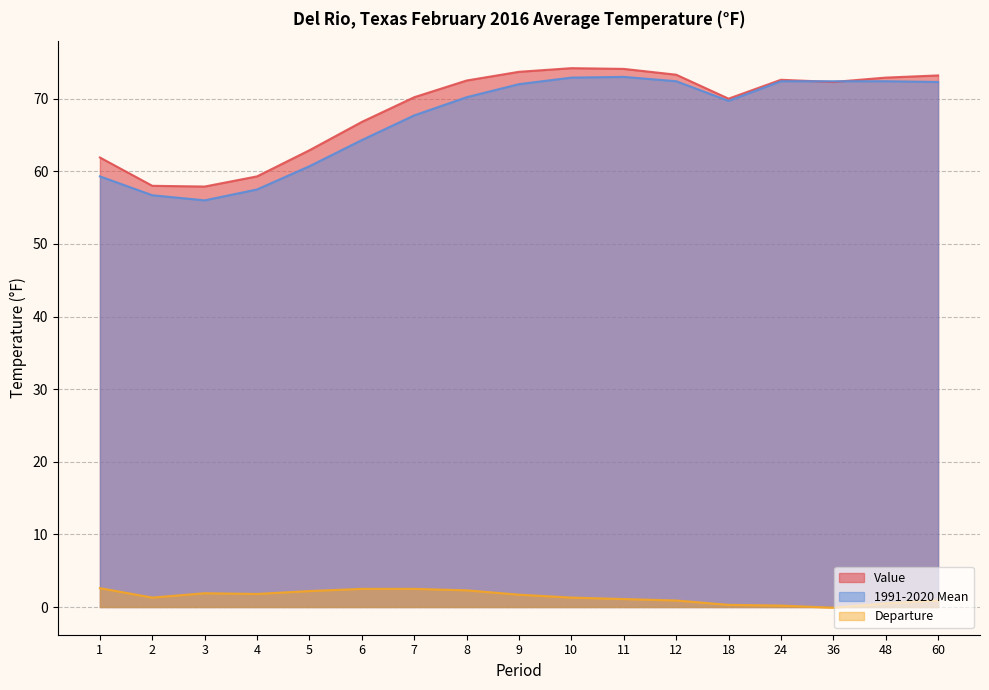

What is the difference between the highest and lowest values at 8?

70.2